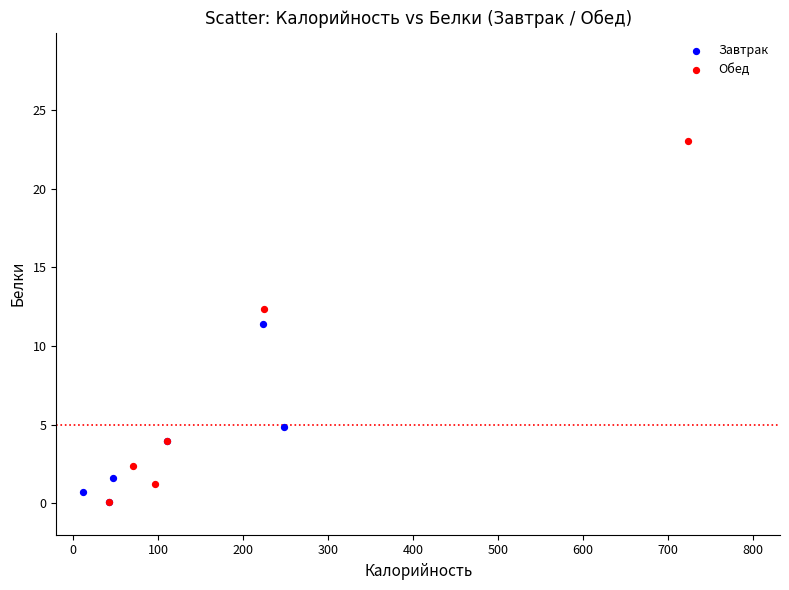

Which series contains the highest Y value?

Обед